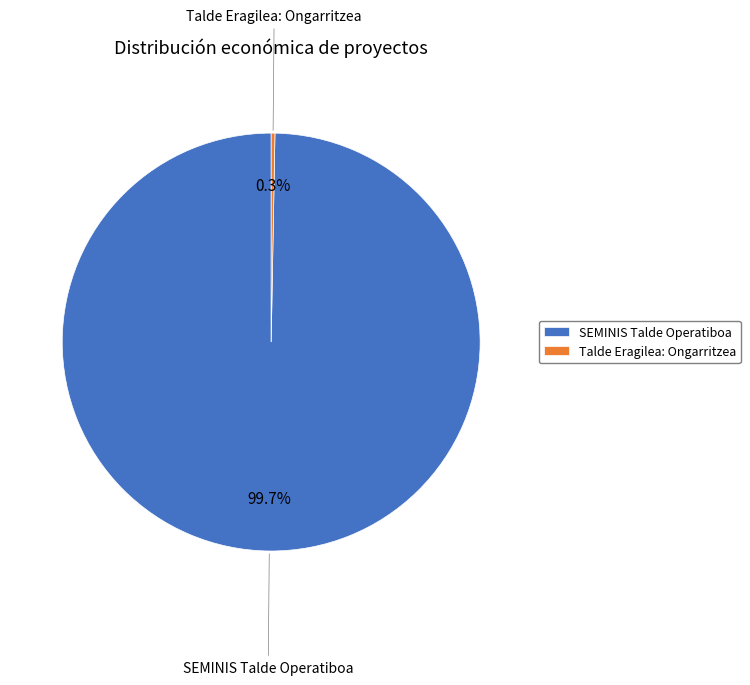

Which category has the biggest portion of the pie?

SEMINIS Talde Operatiboa